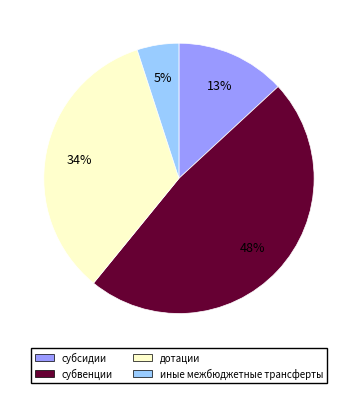

What is the ratio of the value at субсидии to the value at субвенции?

0.3